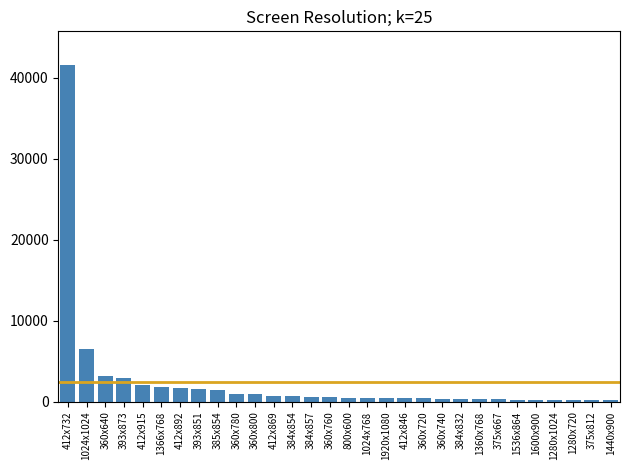

What is the label of the 13th bar from the right?

1920x1080